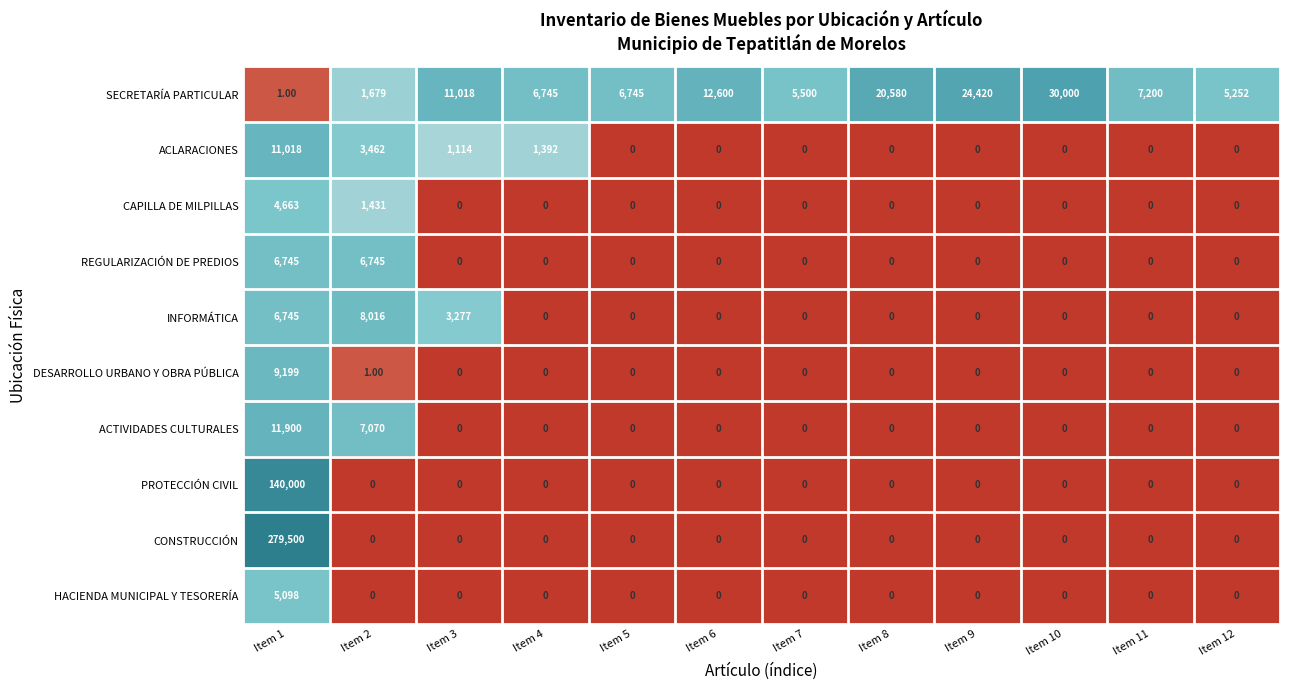

What is the maximum value shown in the chart?

279500